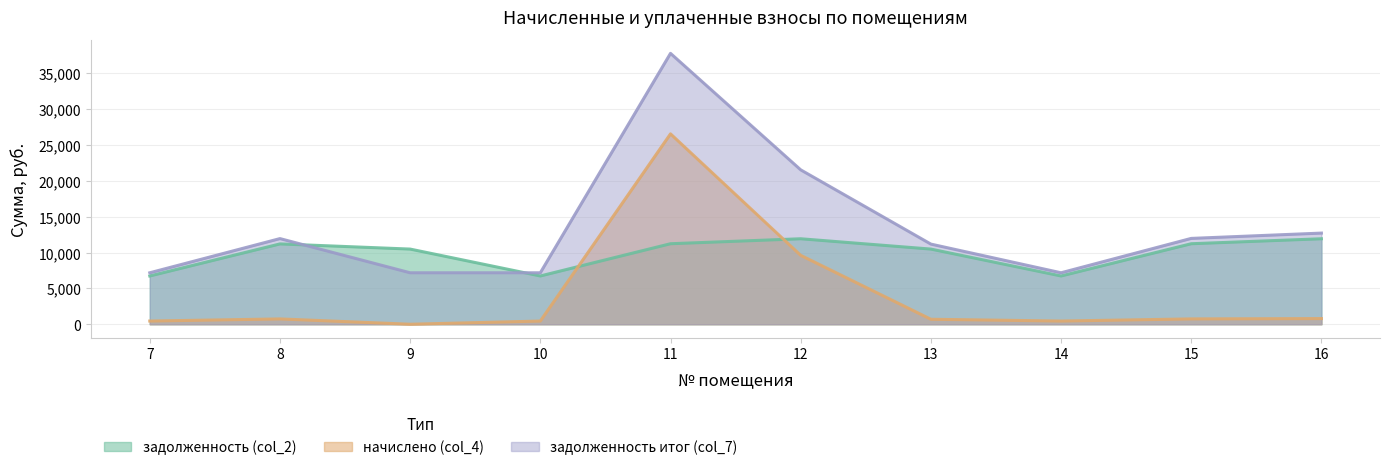

How many lines are shown in the chart?

3